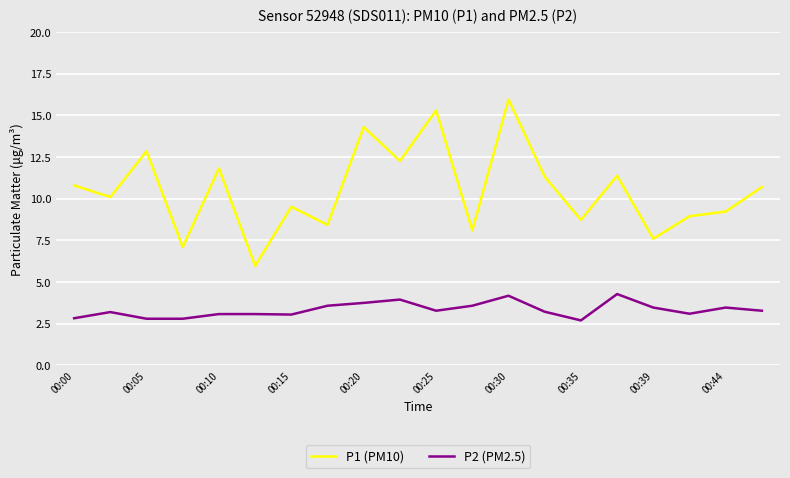

What is the difference between the maximum and minimum values in the P1 (PM10) series?

10.0